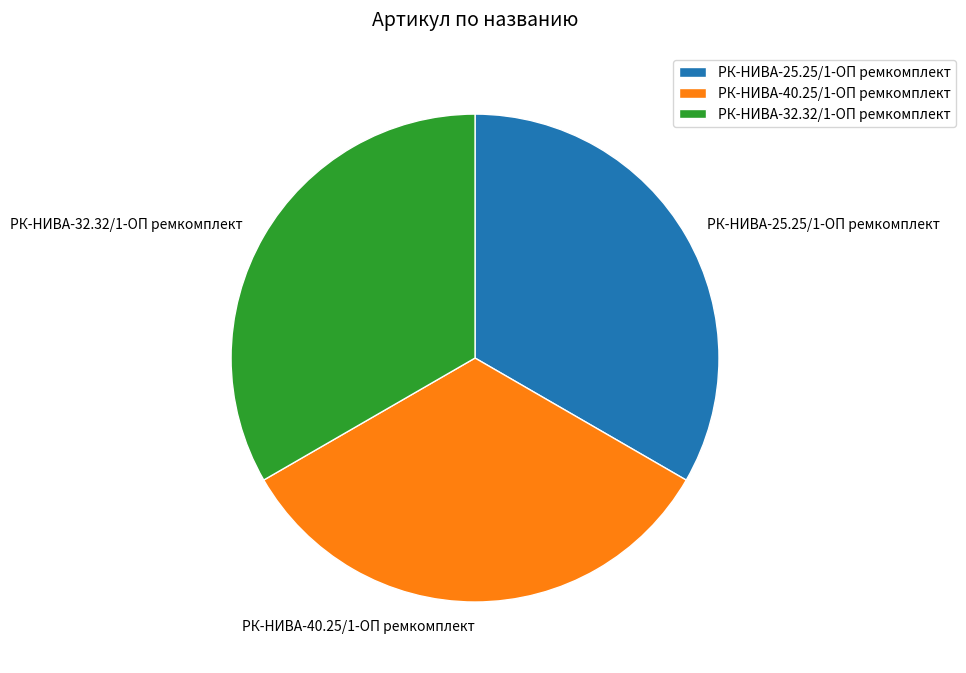

How many segments does this pie chart have?

3